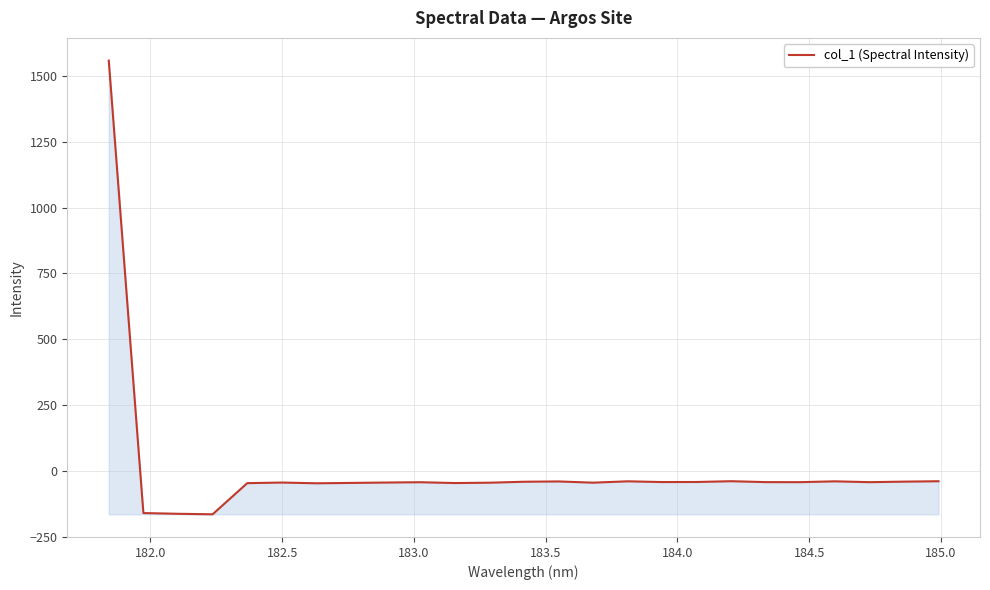

What is the difference between the maximum and minimum values?

1723.4